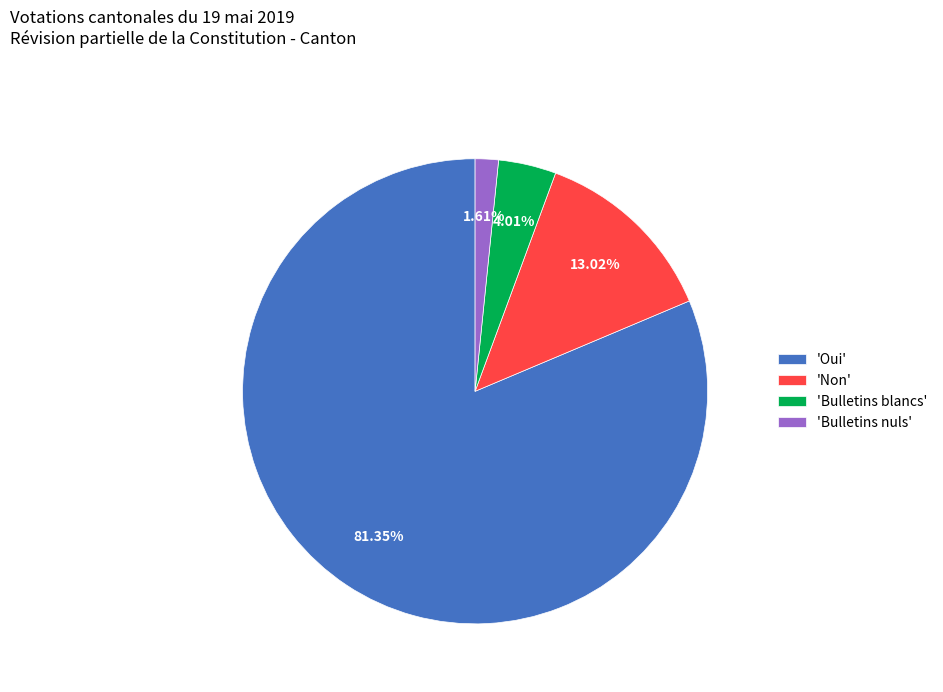

Do 'Oui' and 'Bulletins blancs' together represent more than half of the pie?

Yes